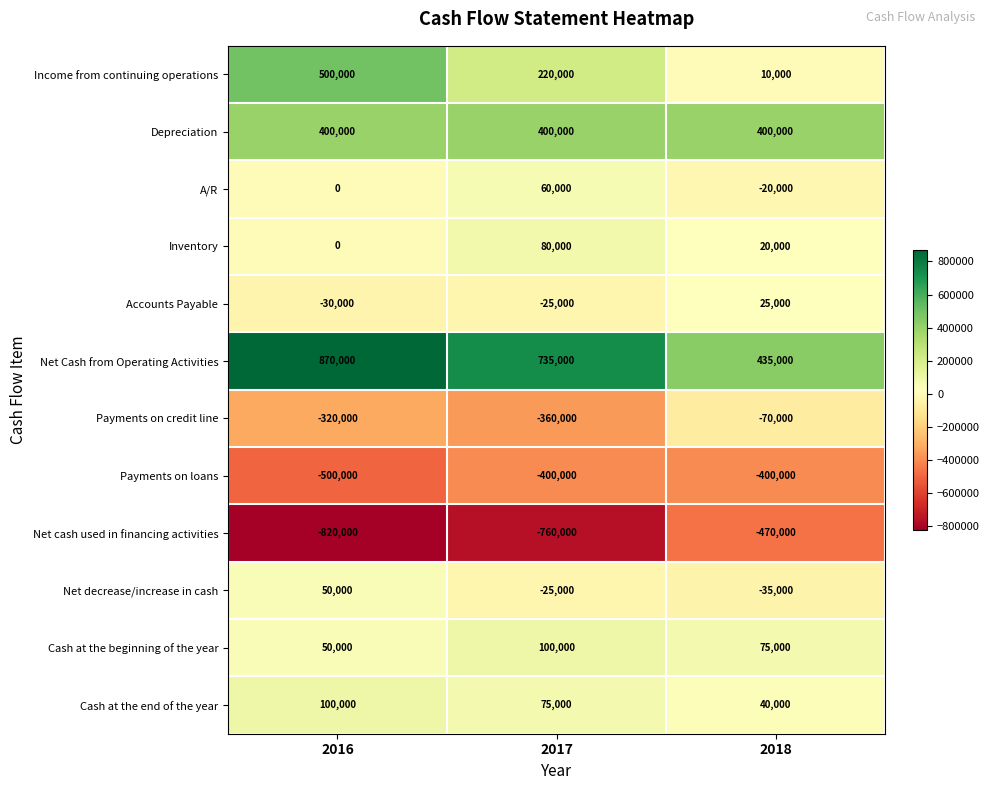

What is the sum of all Income from continuing operations values?

730000